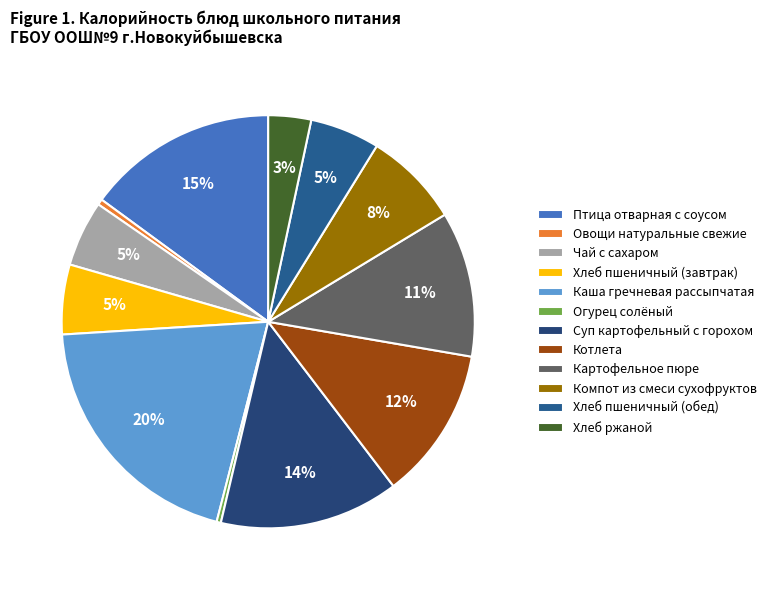

To the nearest percent, what is the combined percentage of Картофельное пюре and Каша гречневая рассыпчатая?

31%